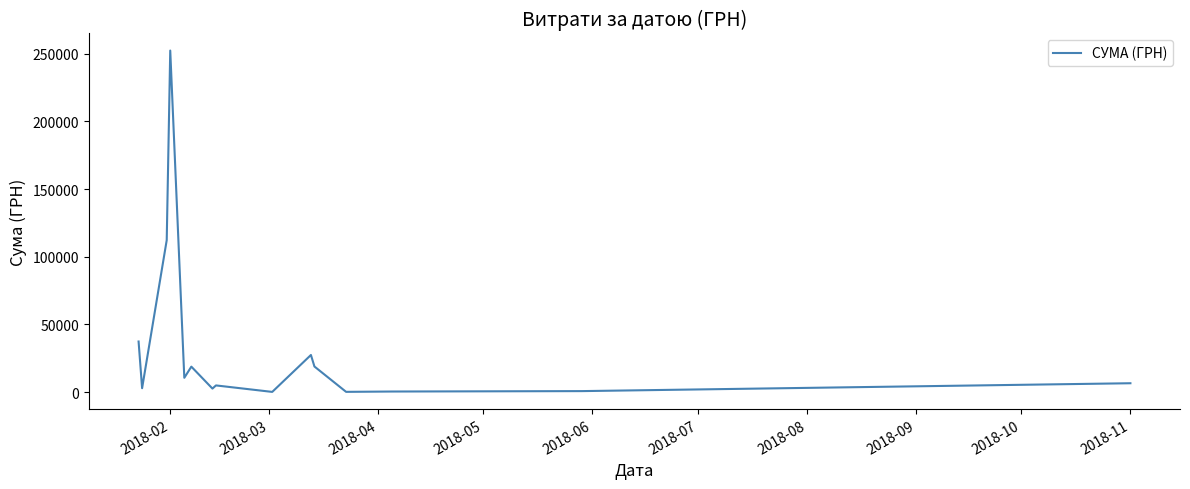

What is the difference between the maximum and minimum values?

252233.7